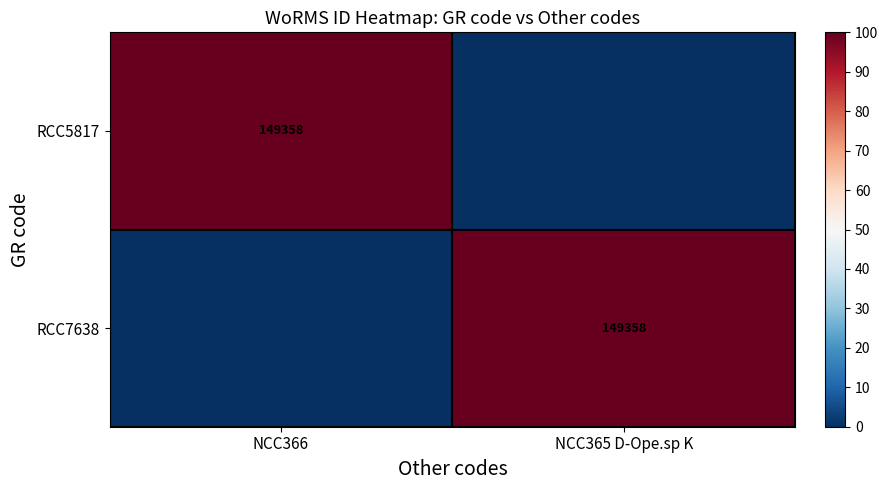

The RCC7638 series shows 32700 at NCC365 D-Ope.sp K. True or false?

False